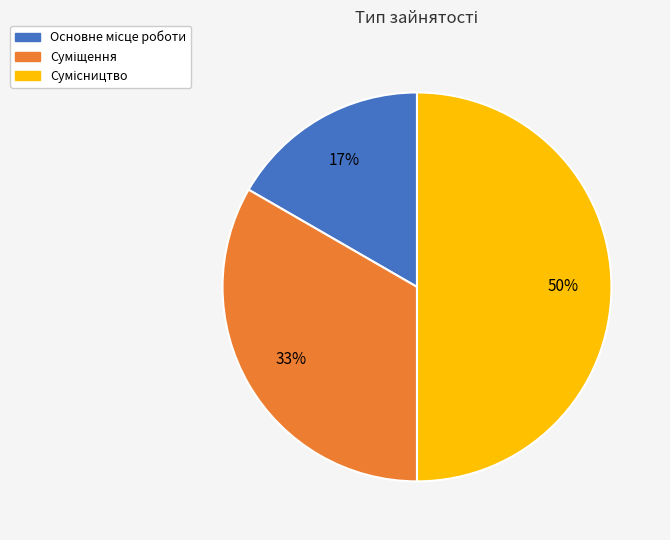

How many slices are in this pie chart?

3